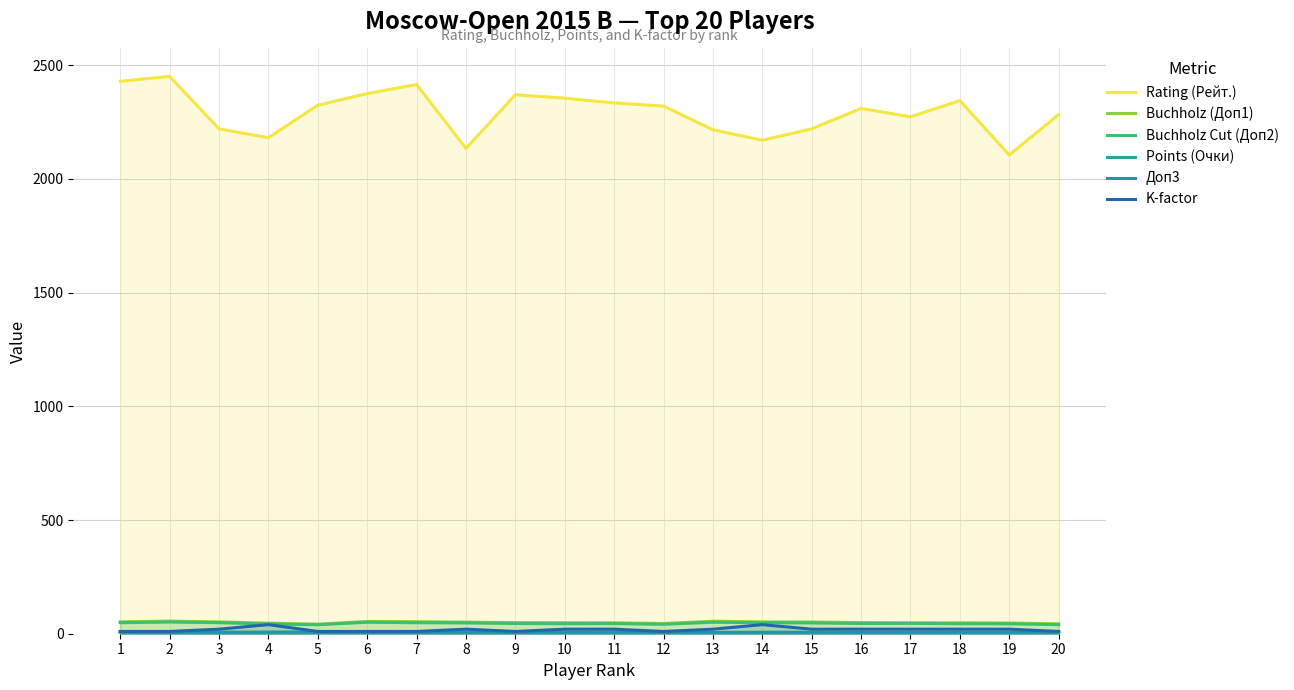

True or false: Buchholz Cut (Доп2) and Rating (Рейт.) cross at least once.

False